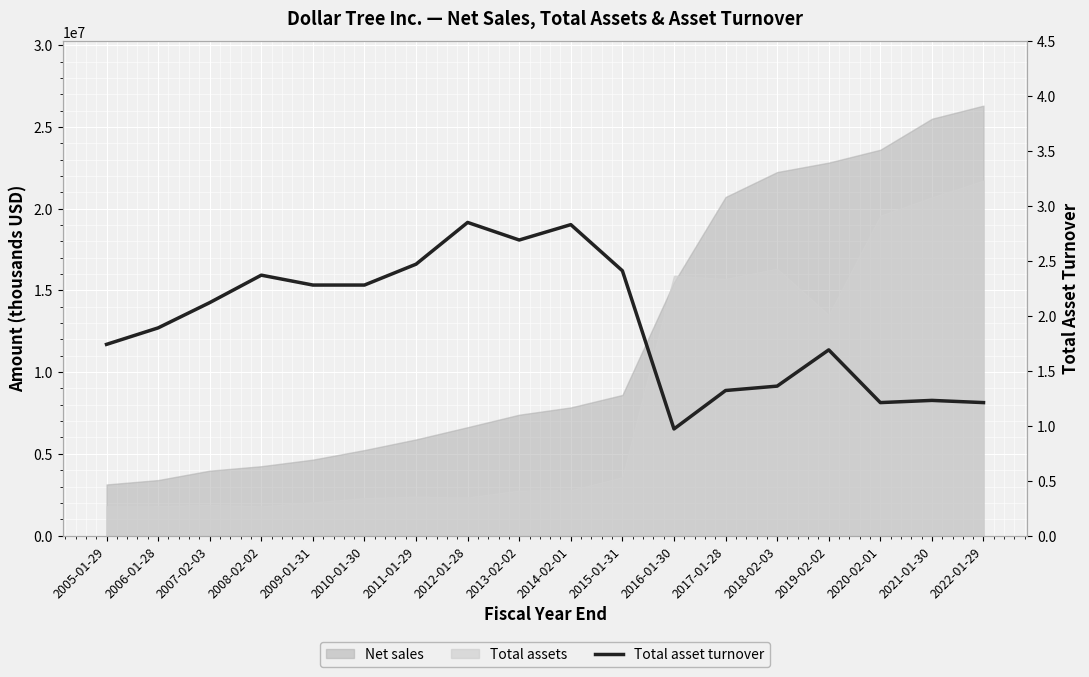

What is the difference between the second highest and second lowest values?

1.6